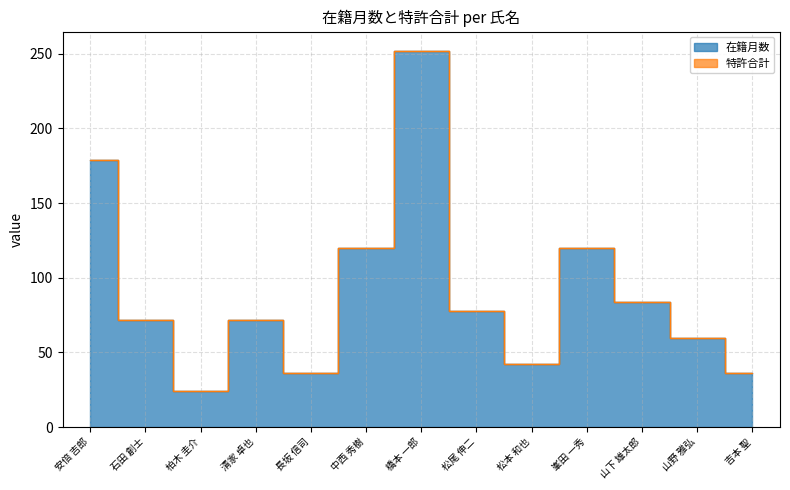

Where is the first local maximum?

清家 卓也